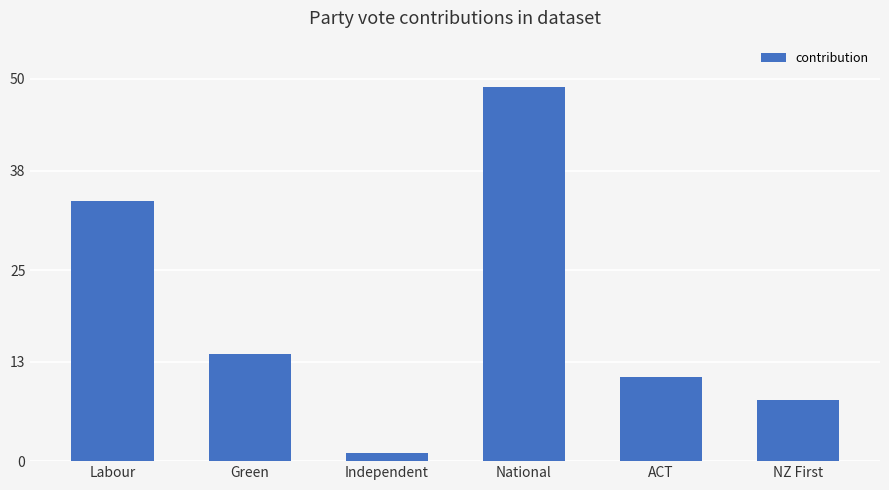

What is the label of the 4th bar from the left?

National